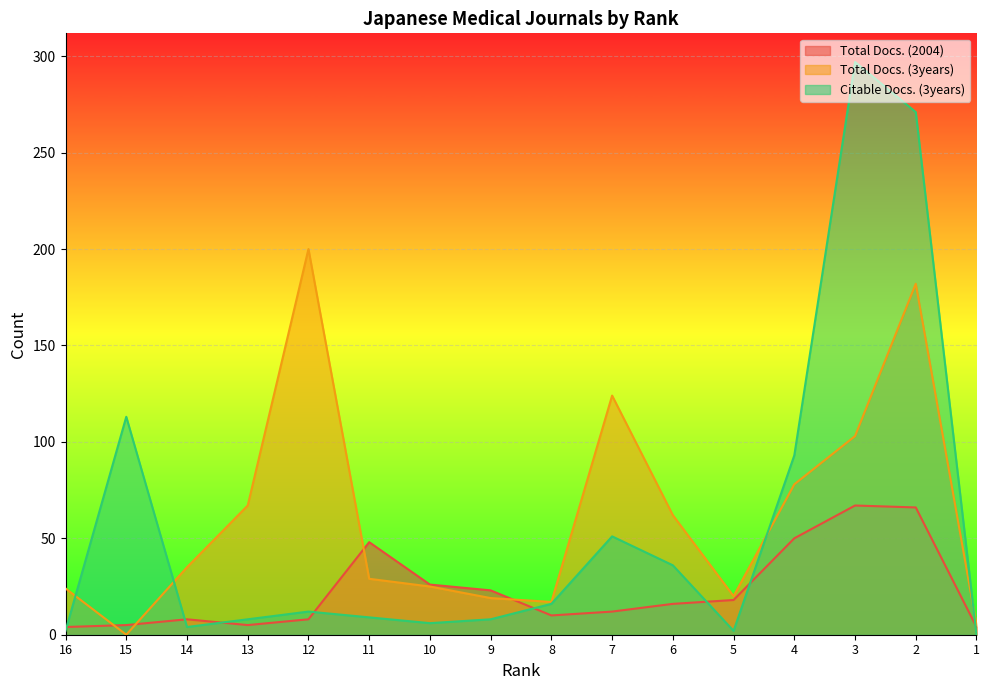

Reading left to right, extract all data points from this chart.

Total Docs. (2004): 4	5	8	5	8	48	26	23	10	12	16	18	50	67	66	4
Total Docs. (3years): 24	0	35	67	200	29	25	19	17	124	62	20	78	103	182	5
Citable Docs. (3years): 2	113	4	8	12	9	6	8	16	51	36	2	93	297	271	0